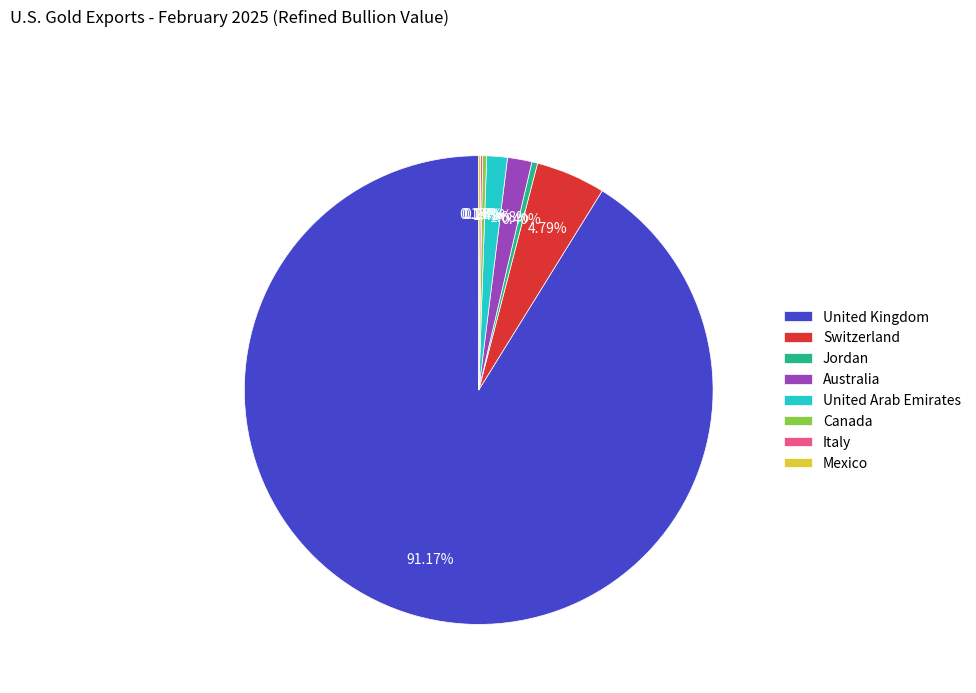

Which category accounts for the majority?

United Kingdom